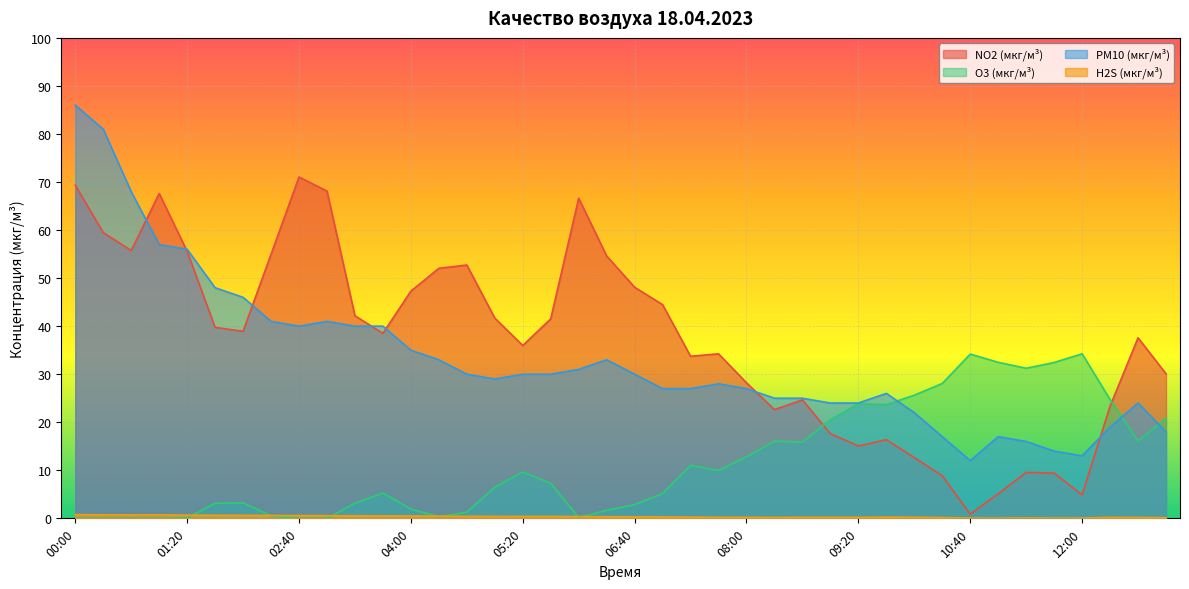

Read the H2S (мкг/м³) value at 09:00.

0.2